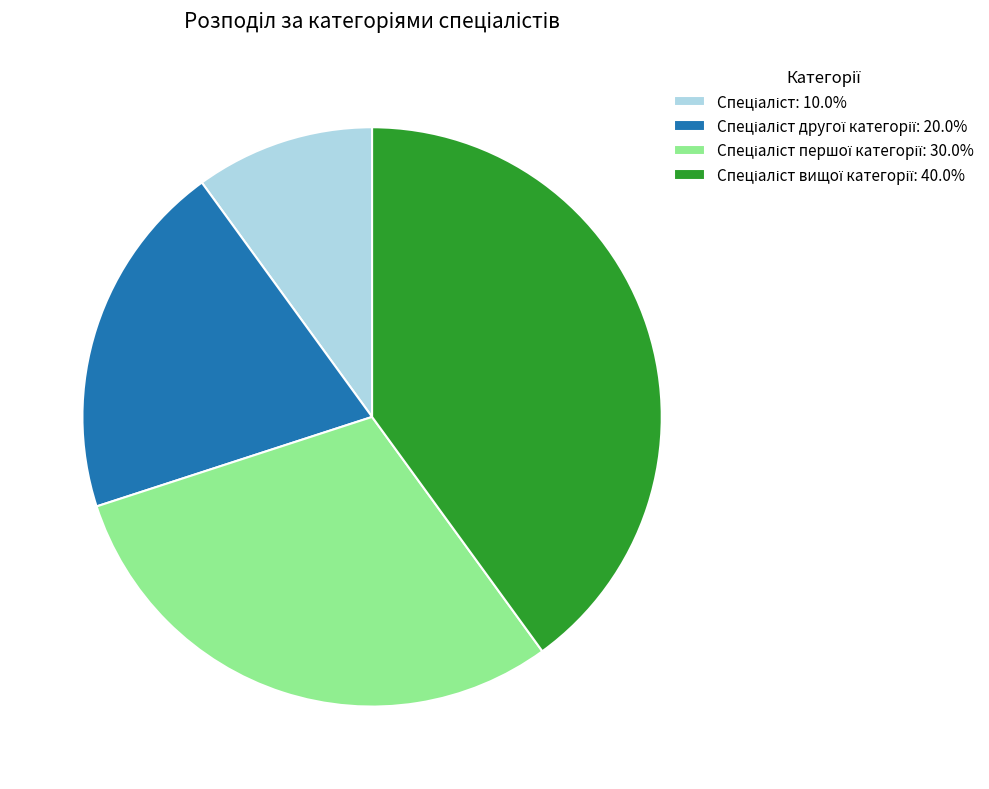

Is there any slice that represents more than half of the pie?

No